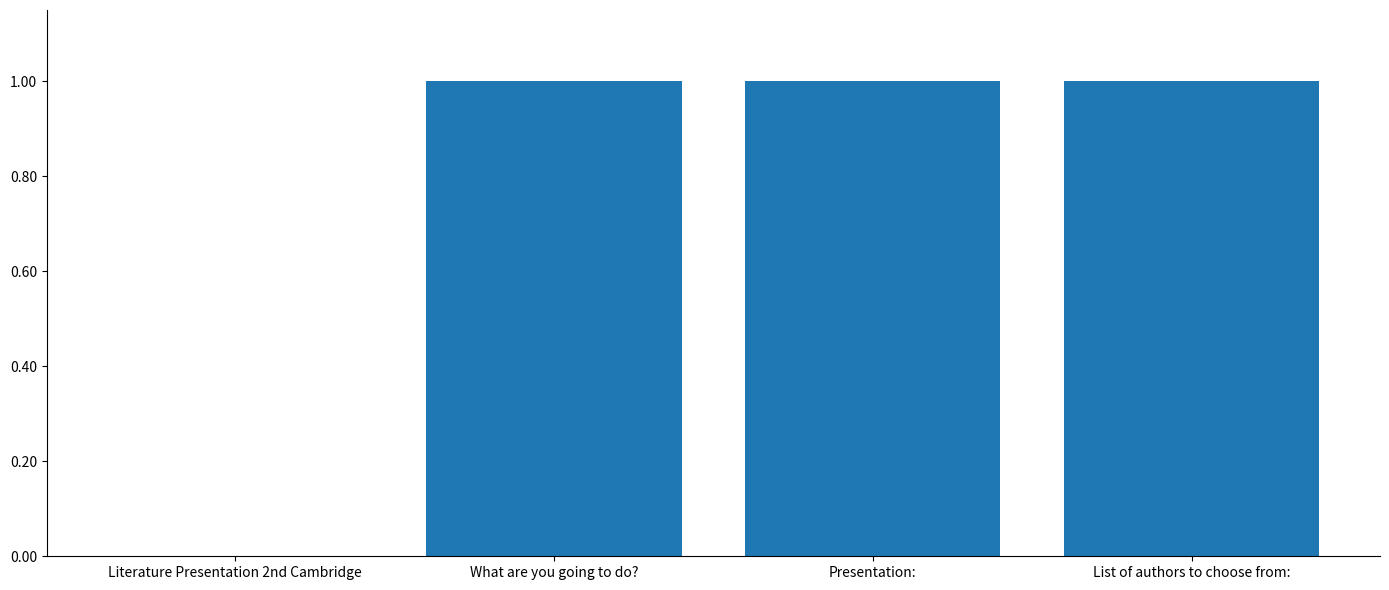

Reading right to left, transcribe all the data shown in this chart.

List of authors to choose from:=1.0	Presentation:=1.0	What are you going to do?=1.0	Literature Presentation 2nd Cambridge=0.0